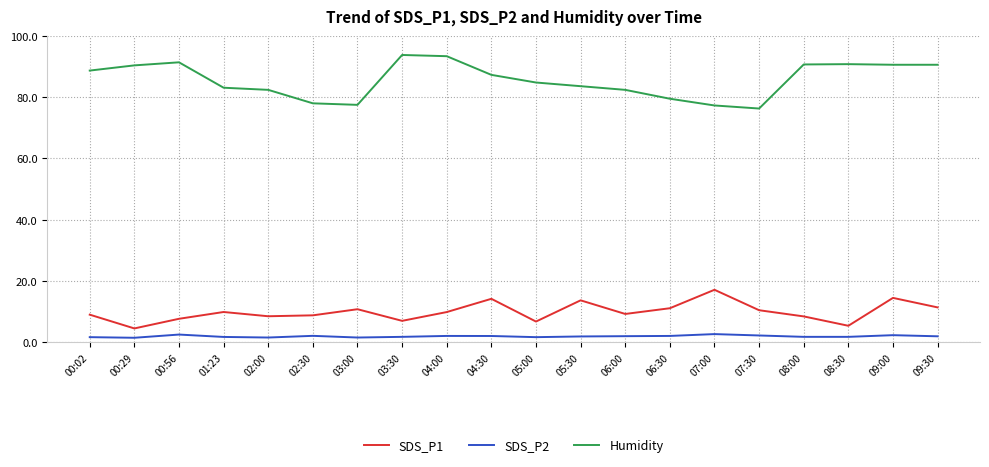

What is the total value across all series at 00:56?

101.5